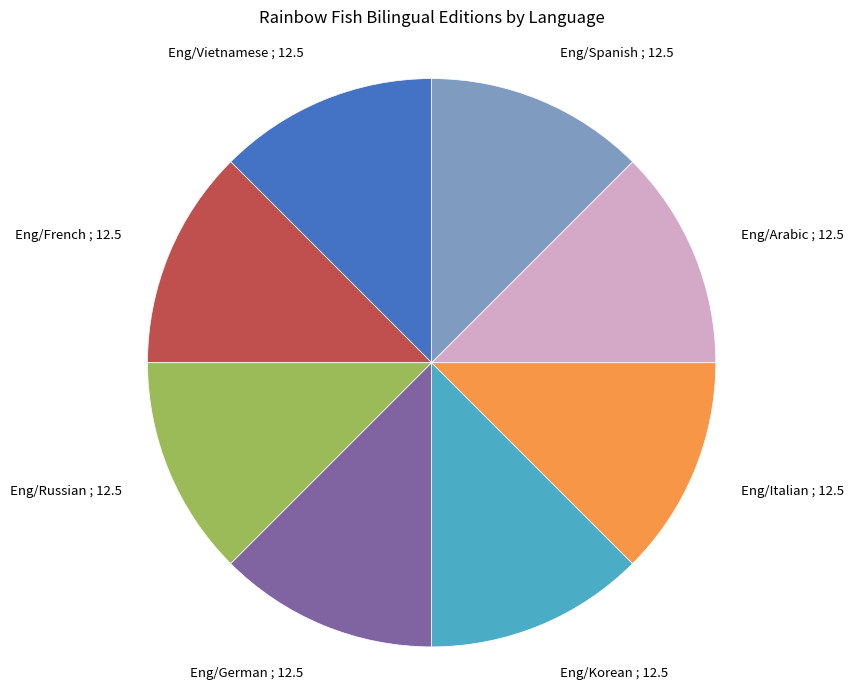

Is the sum of Eng/German and Eng/Korean greater than half?

No